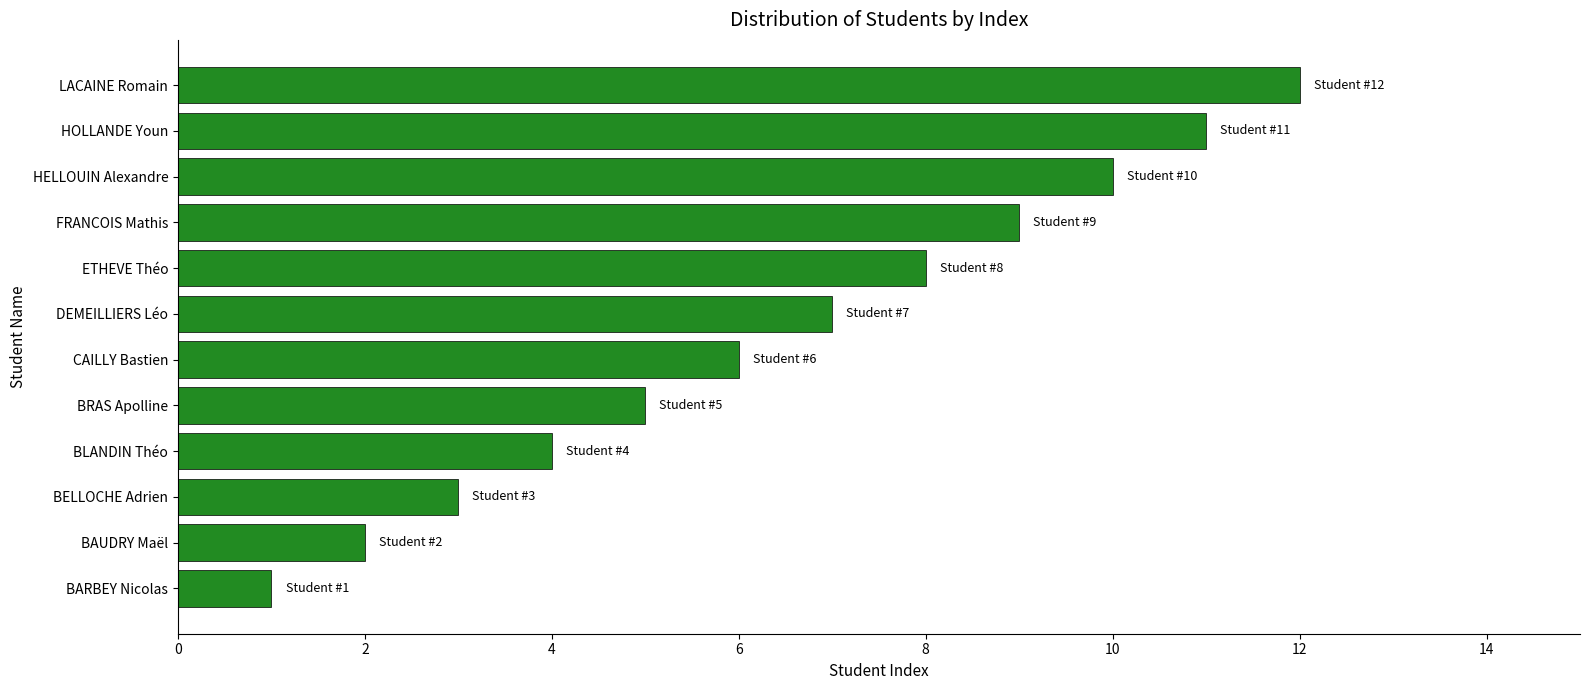

What is the difference between the second highest and minimum values?

10